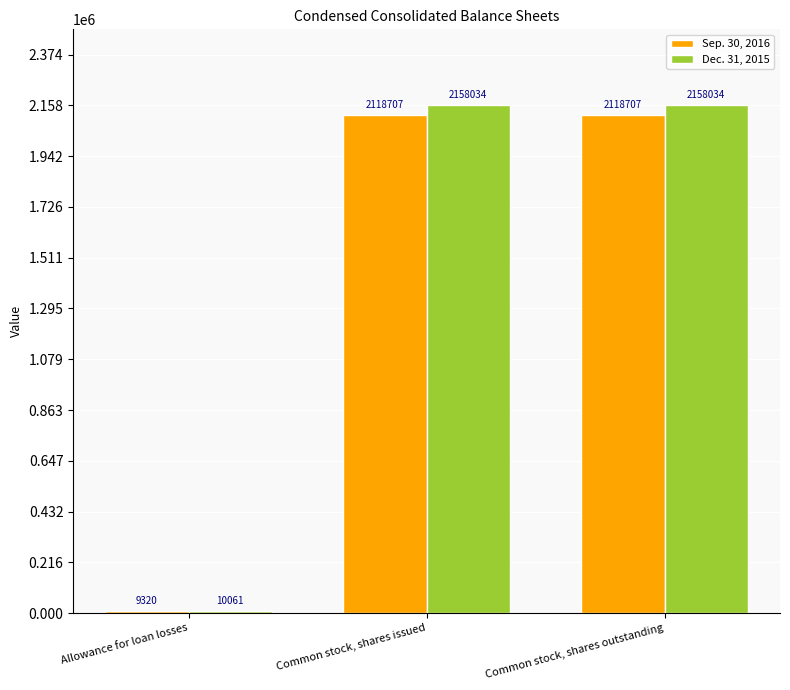

What are all the series names shown in the legend?

Sep. 30, 2016, Dec. 31, 2015